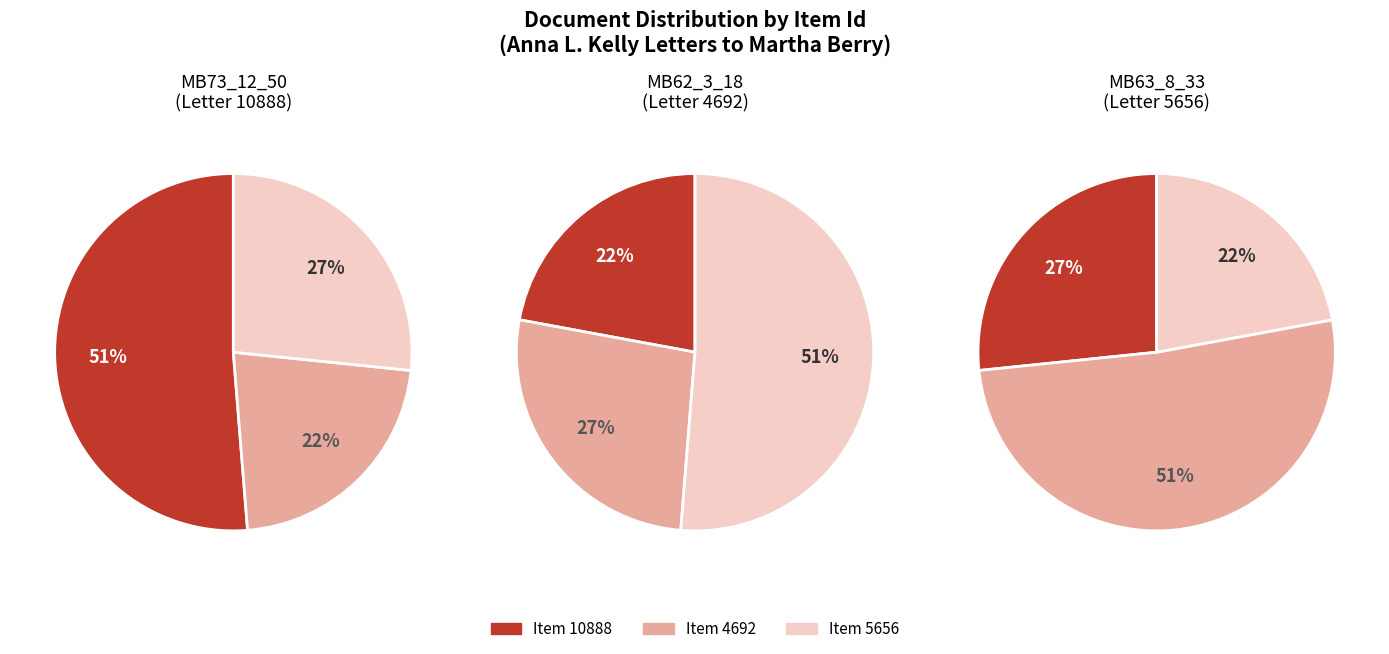

Is there any slice that represents more than half of the pie?

Yes